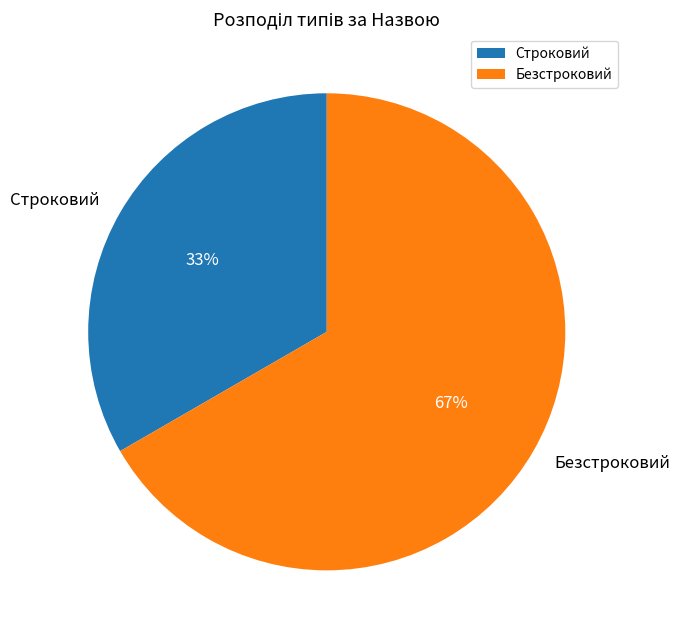

What is the ratio of the value at Строковий to the value at Безстроковий?

0.5